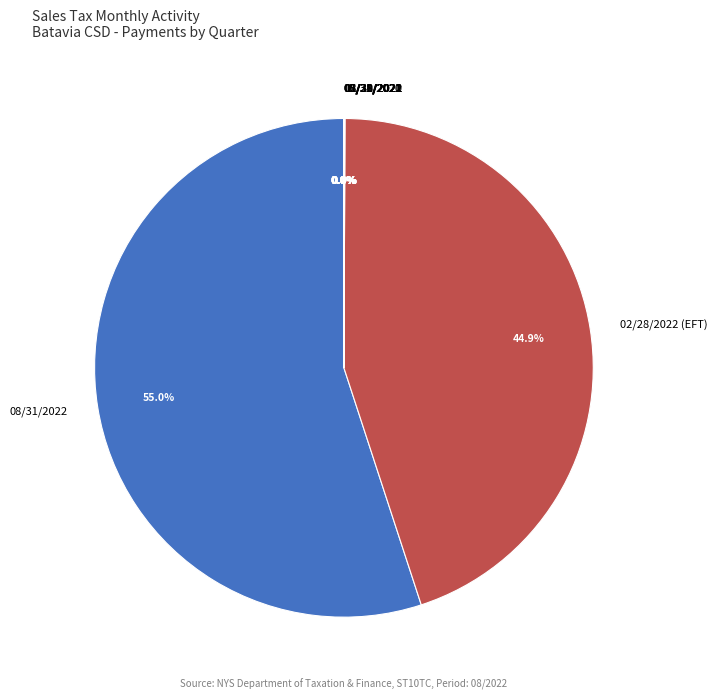

What is the largest slice in the pie chart?

08/31/2022